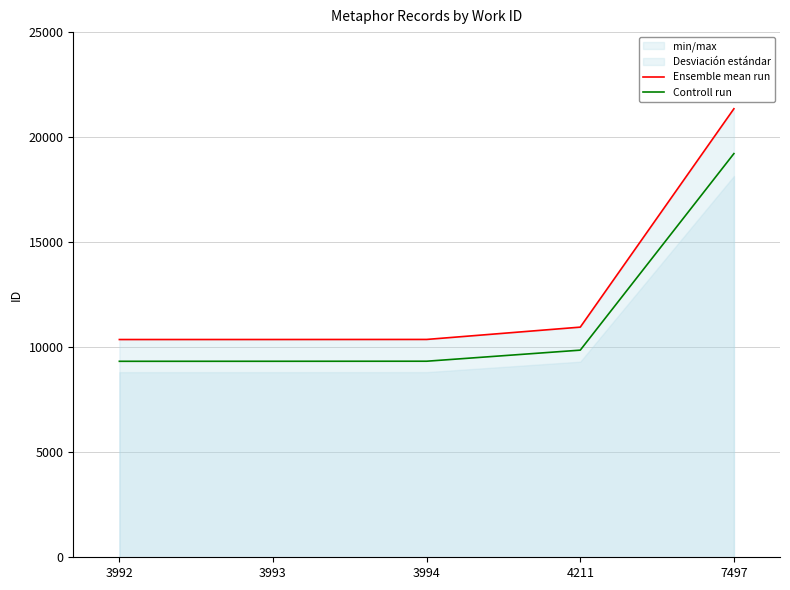

How many lines are shown in the chart?

2